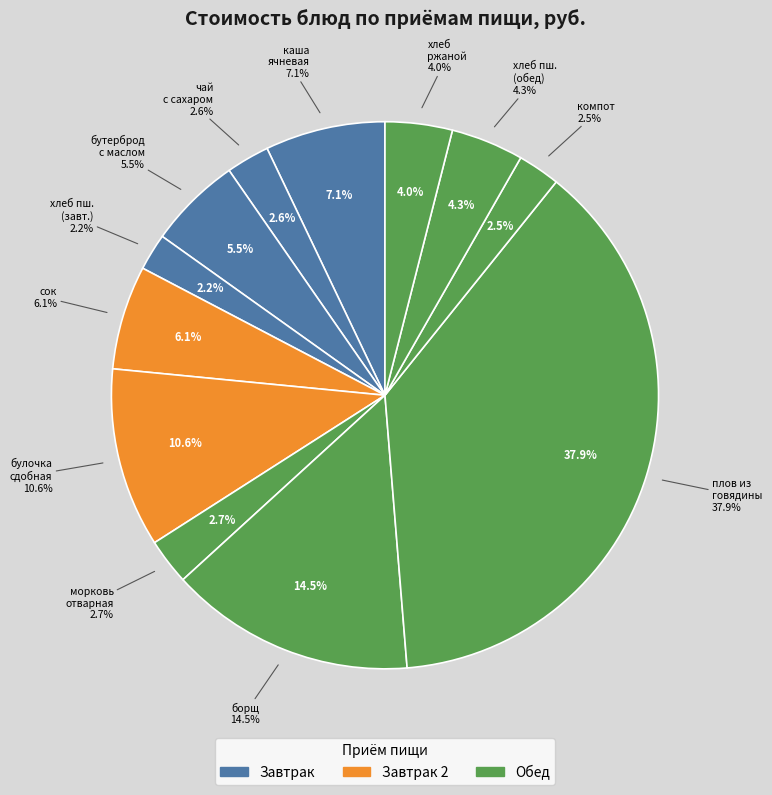

To the nearest percent, what portion does каша ячневая молочная вязкая represent?

7%